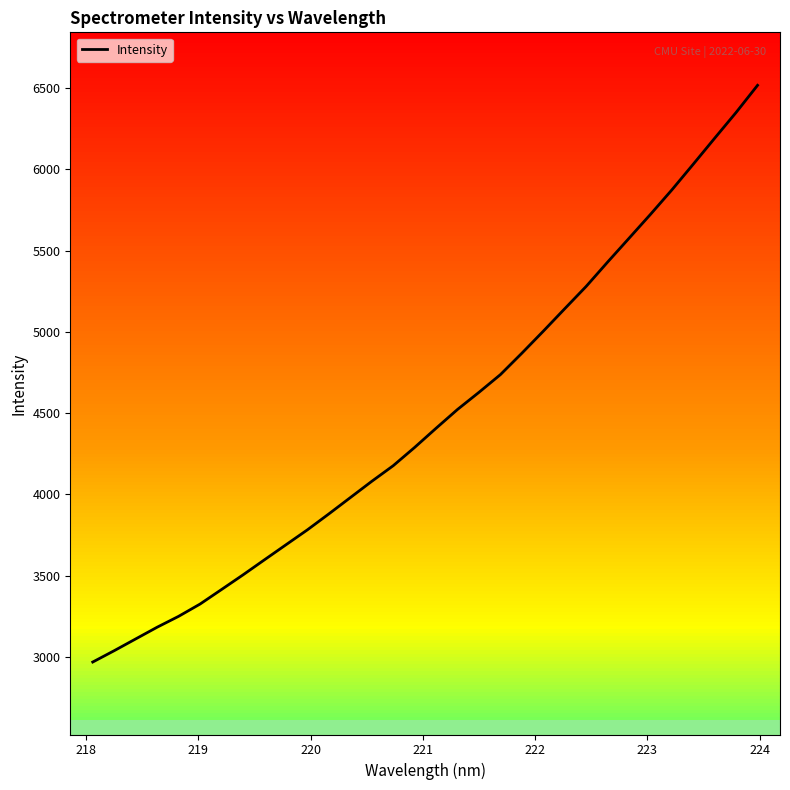

What is the highest value of the Intensity series?

6515.6